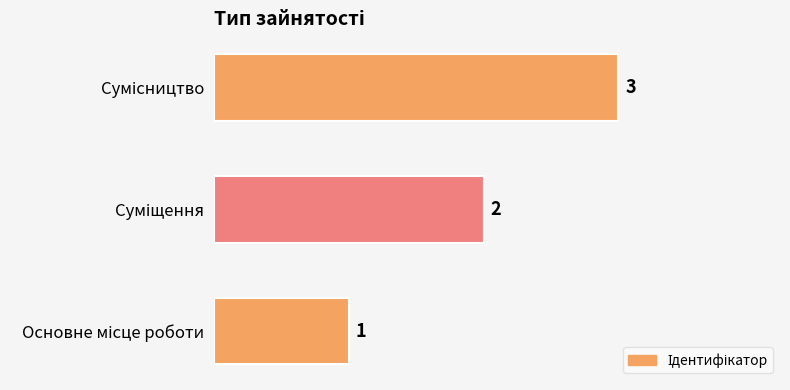

What is the average value?

2